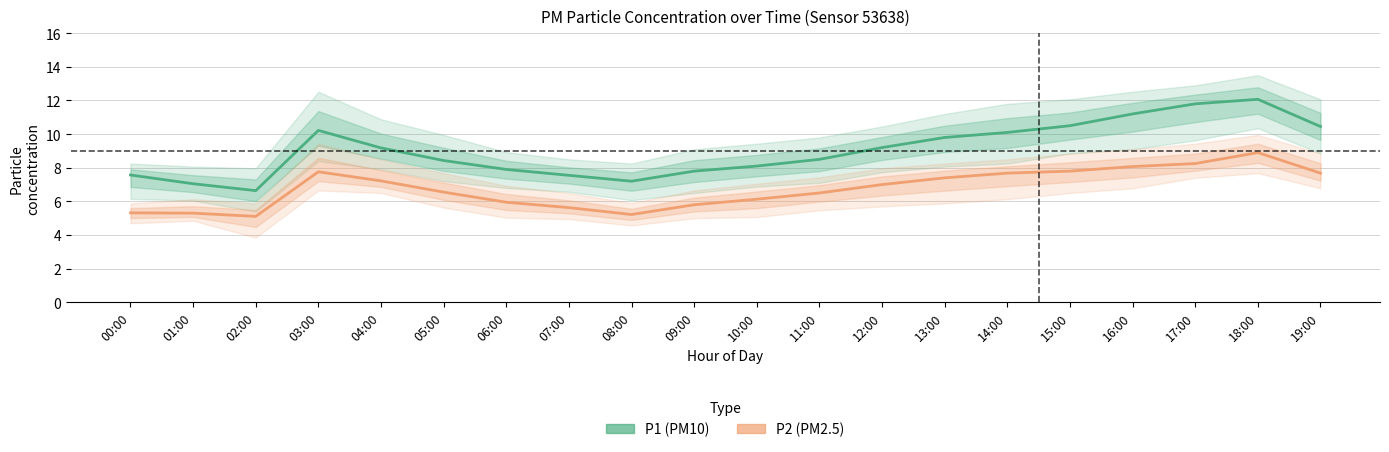

What is the total value across all series at 19:00?

18.1